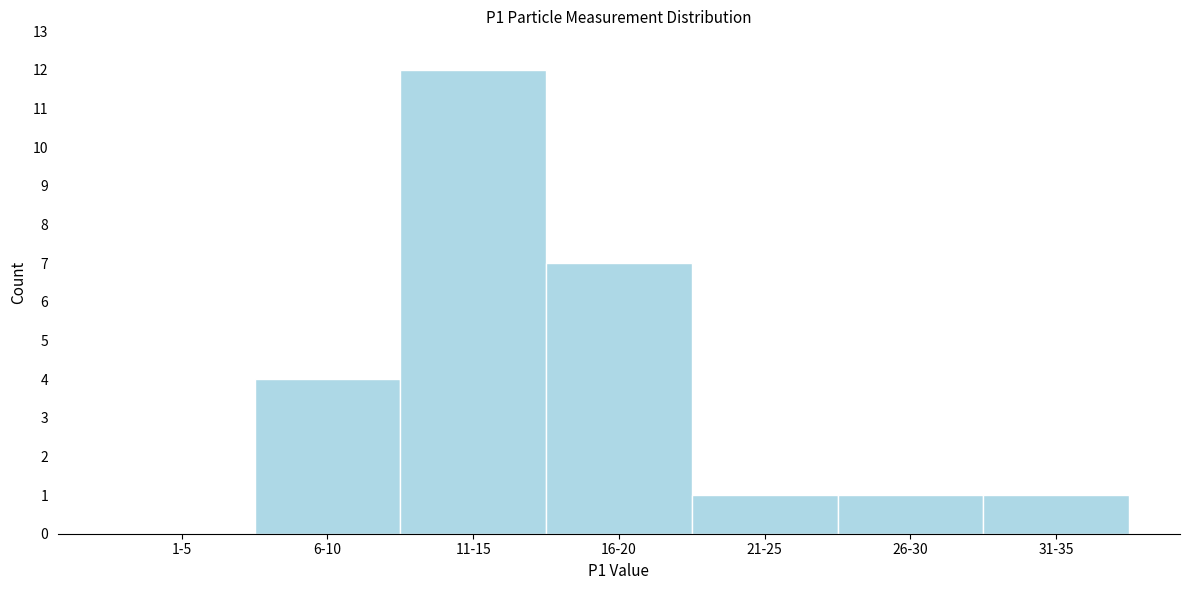

Reading left to right, extract all data points from this chart.

1-5=0	6-10=4	11-15=12	16-20=7	21-25=1	26-30=1	31-35=1